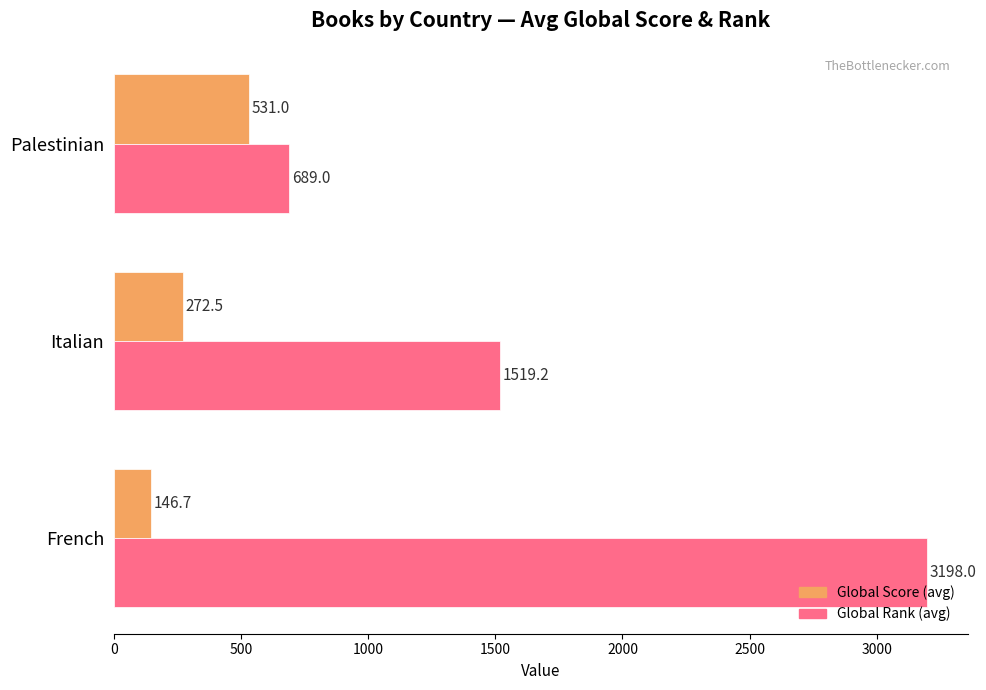

At Palestinian, list the series in order from largest to smallest.

Global Rank (avg), Global Score (avg)